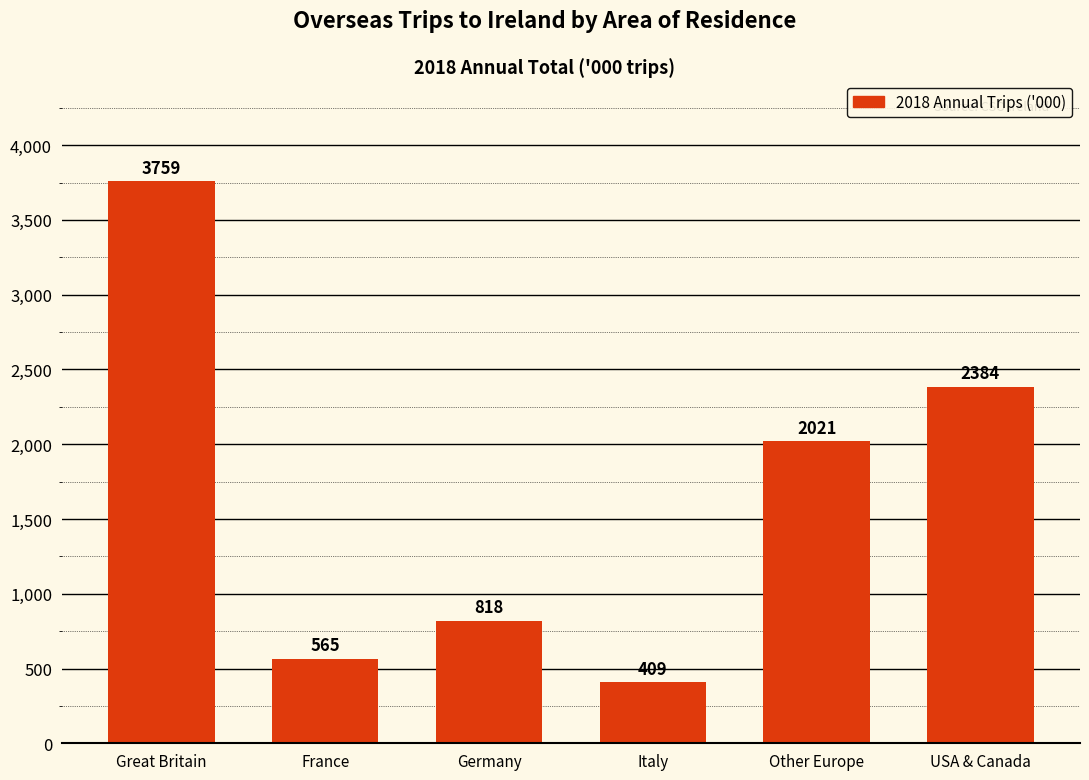

At which label does the data first exceed 2021?

Great Britain